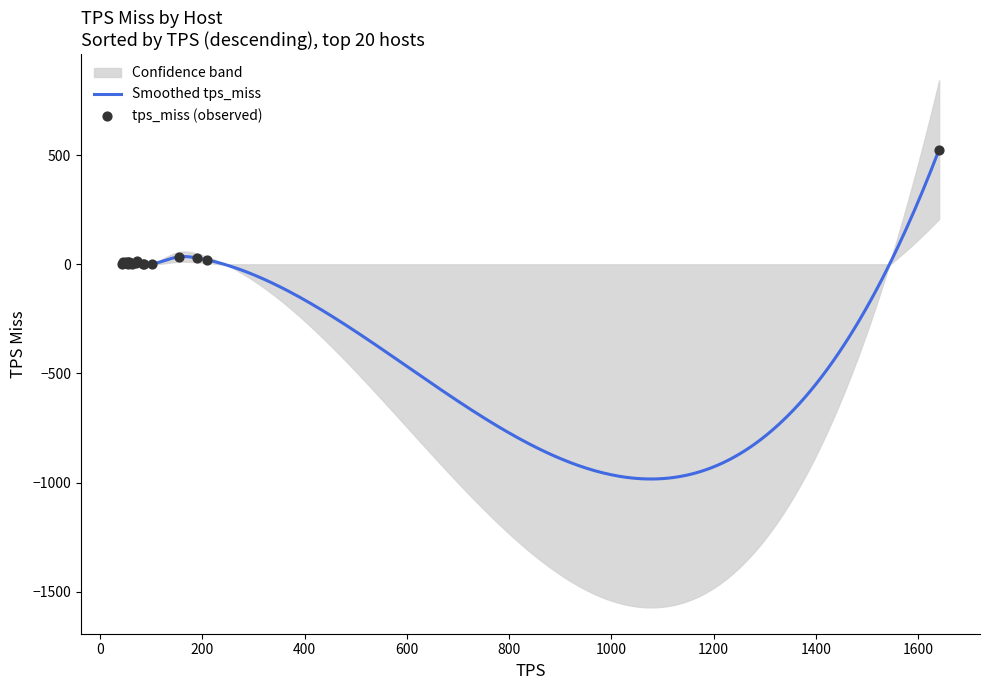

At how many categories does at least one series exceed 517?

1